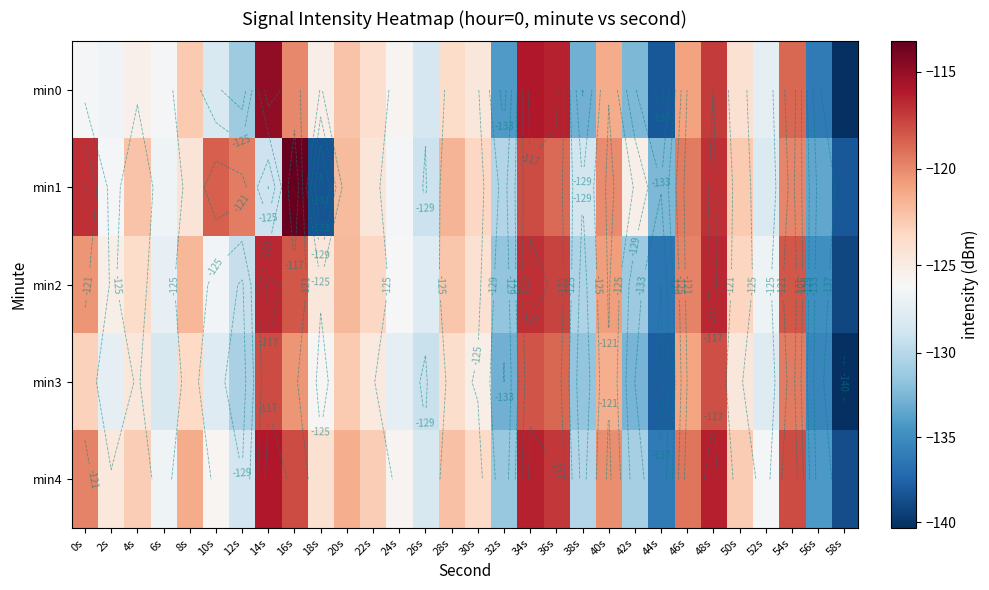

Is it true that min3 equals -58.6 at 26s?

False